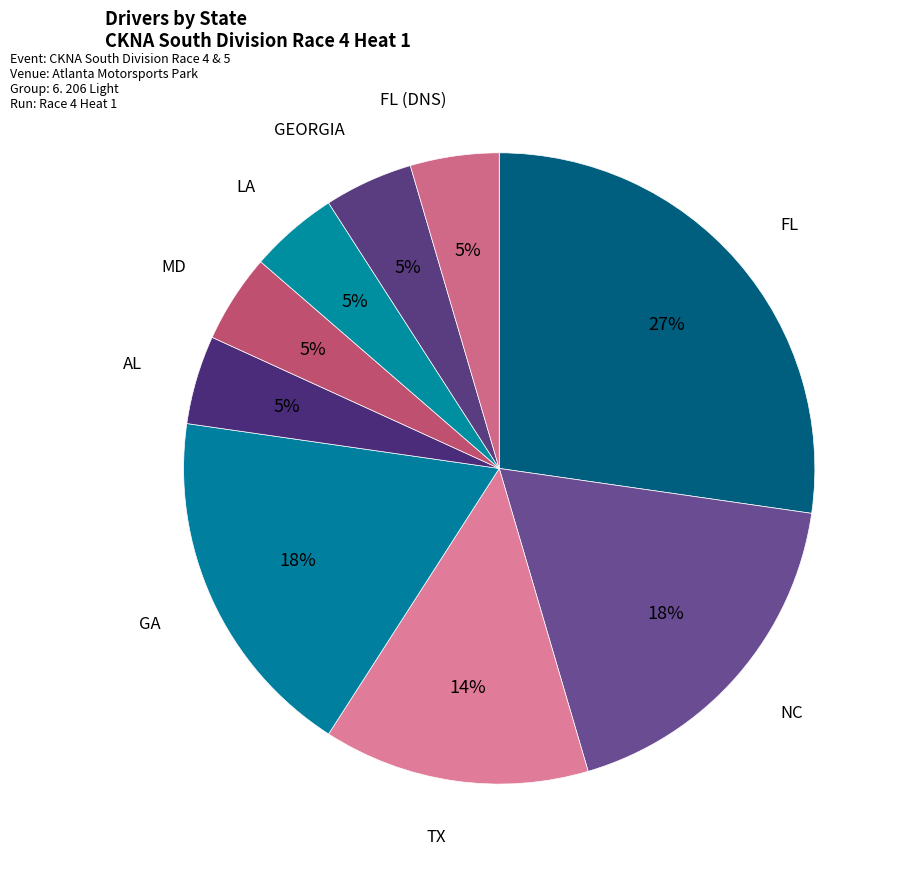

How many segments does this pie chart have?

9